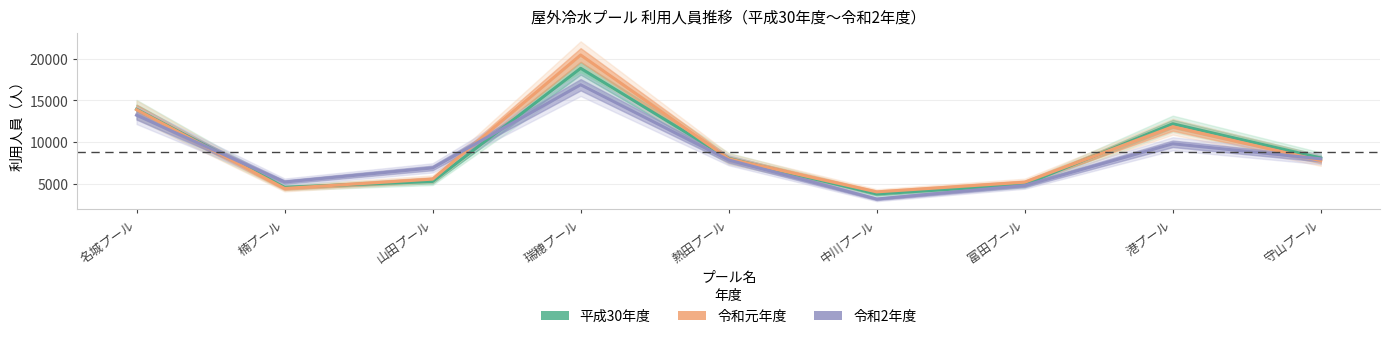

How many intersections are there between 令和元年度 and 令和2年度?

3